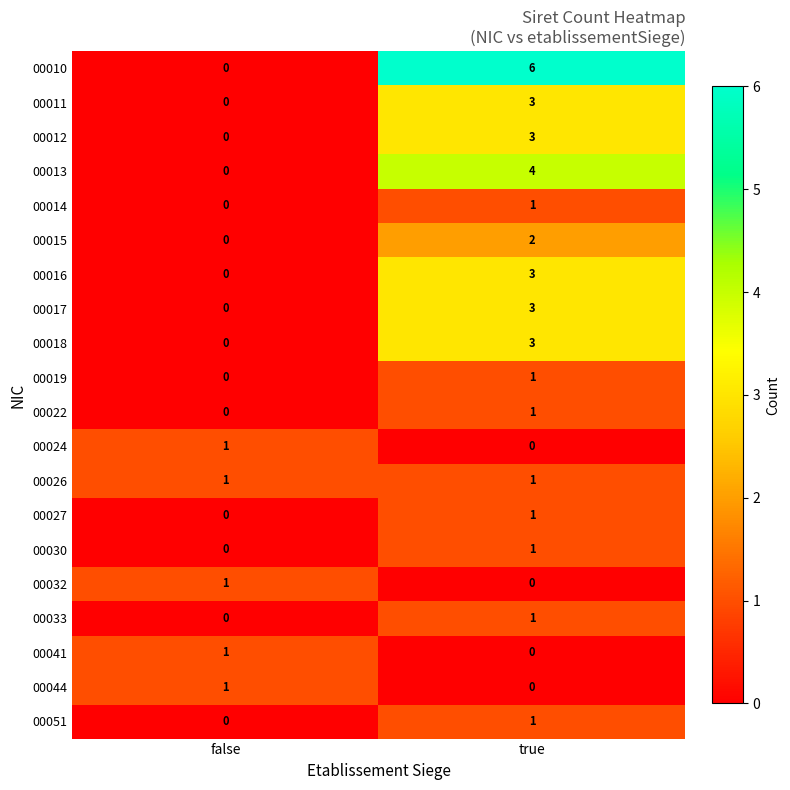

The 00019 series shows 1 at true. True or false?

True